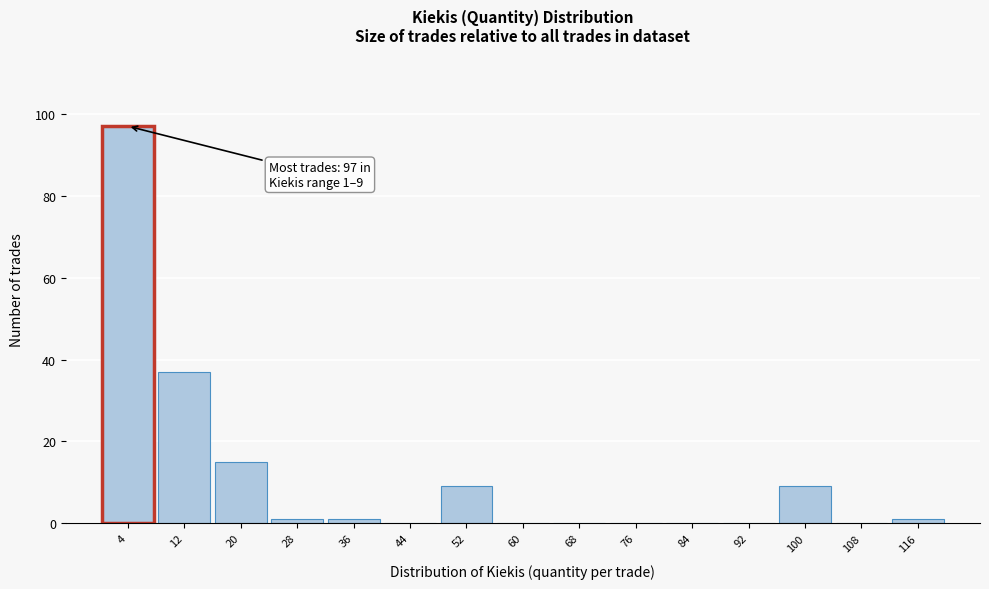

Which range on the x-axis has the tallest bar?

1 to 9